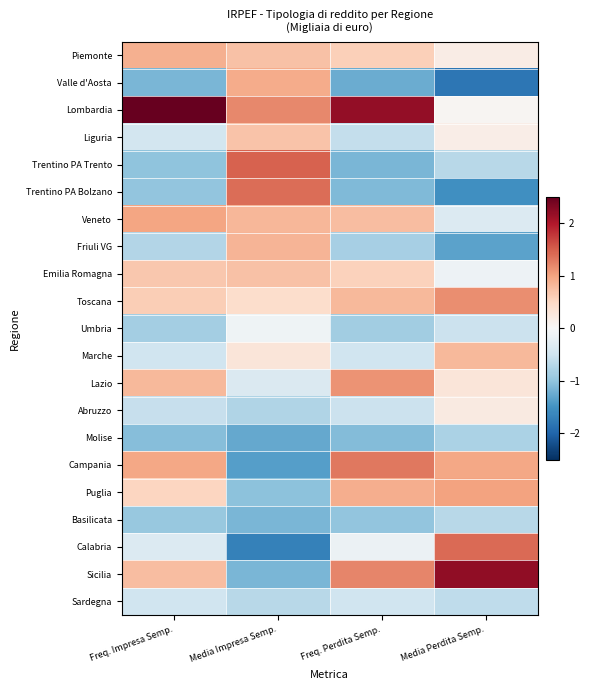

Rank the series by their maximum value, from lowest to highest.

Molise, Basilicata, Sardegna, Umbria, Abruzzo, Liguria, Emilia Romagna, Marche, Friuli VG, Piemonte, Valle d'Aosta, Veneto, Puglia, Lazio, Toscana, Campania, Trentino PA Bolzano, Calabria, Trentino PA Trento, Sicilia, Lombardia